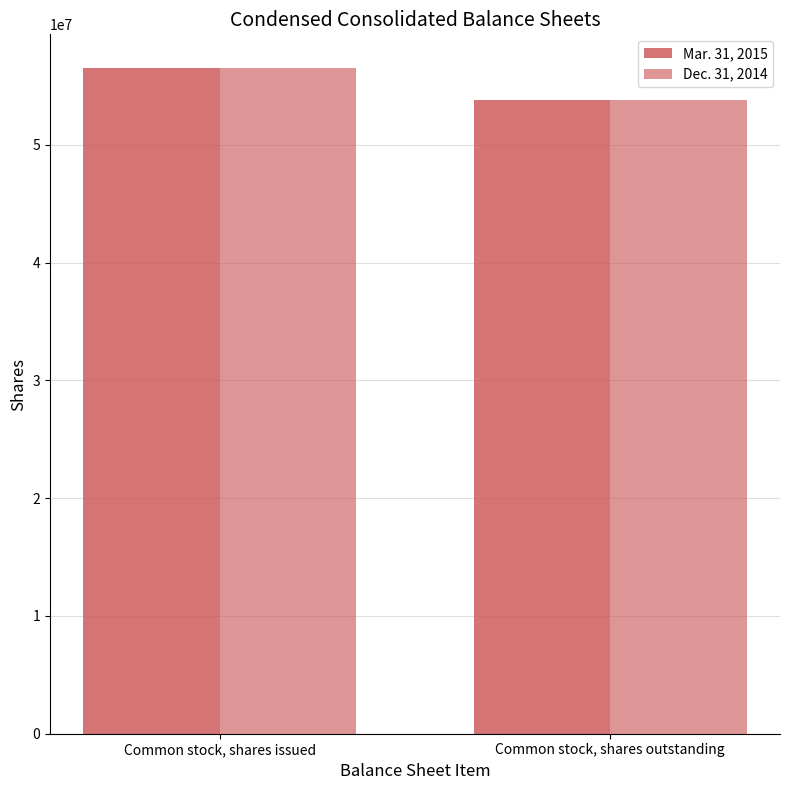

What position from the left is Common stock, shares issued?

1